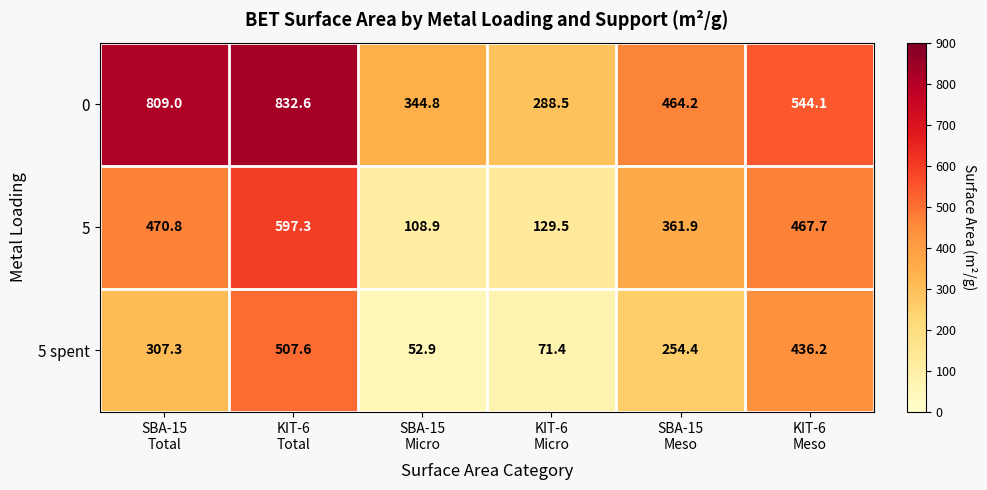

Reading left to right, extract all data points from this chart.

0: 809.0	832.6	344.8	288.5	464.2	544.1
5: 470.8	597.3	108.9	129.5	361.9	467.7
5 spent: 307.3	507.6	52.9	71.4	254.4	436.2